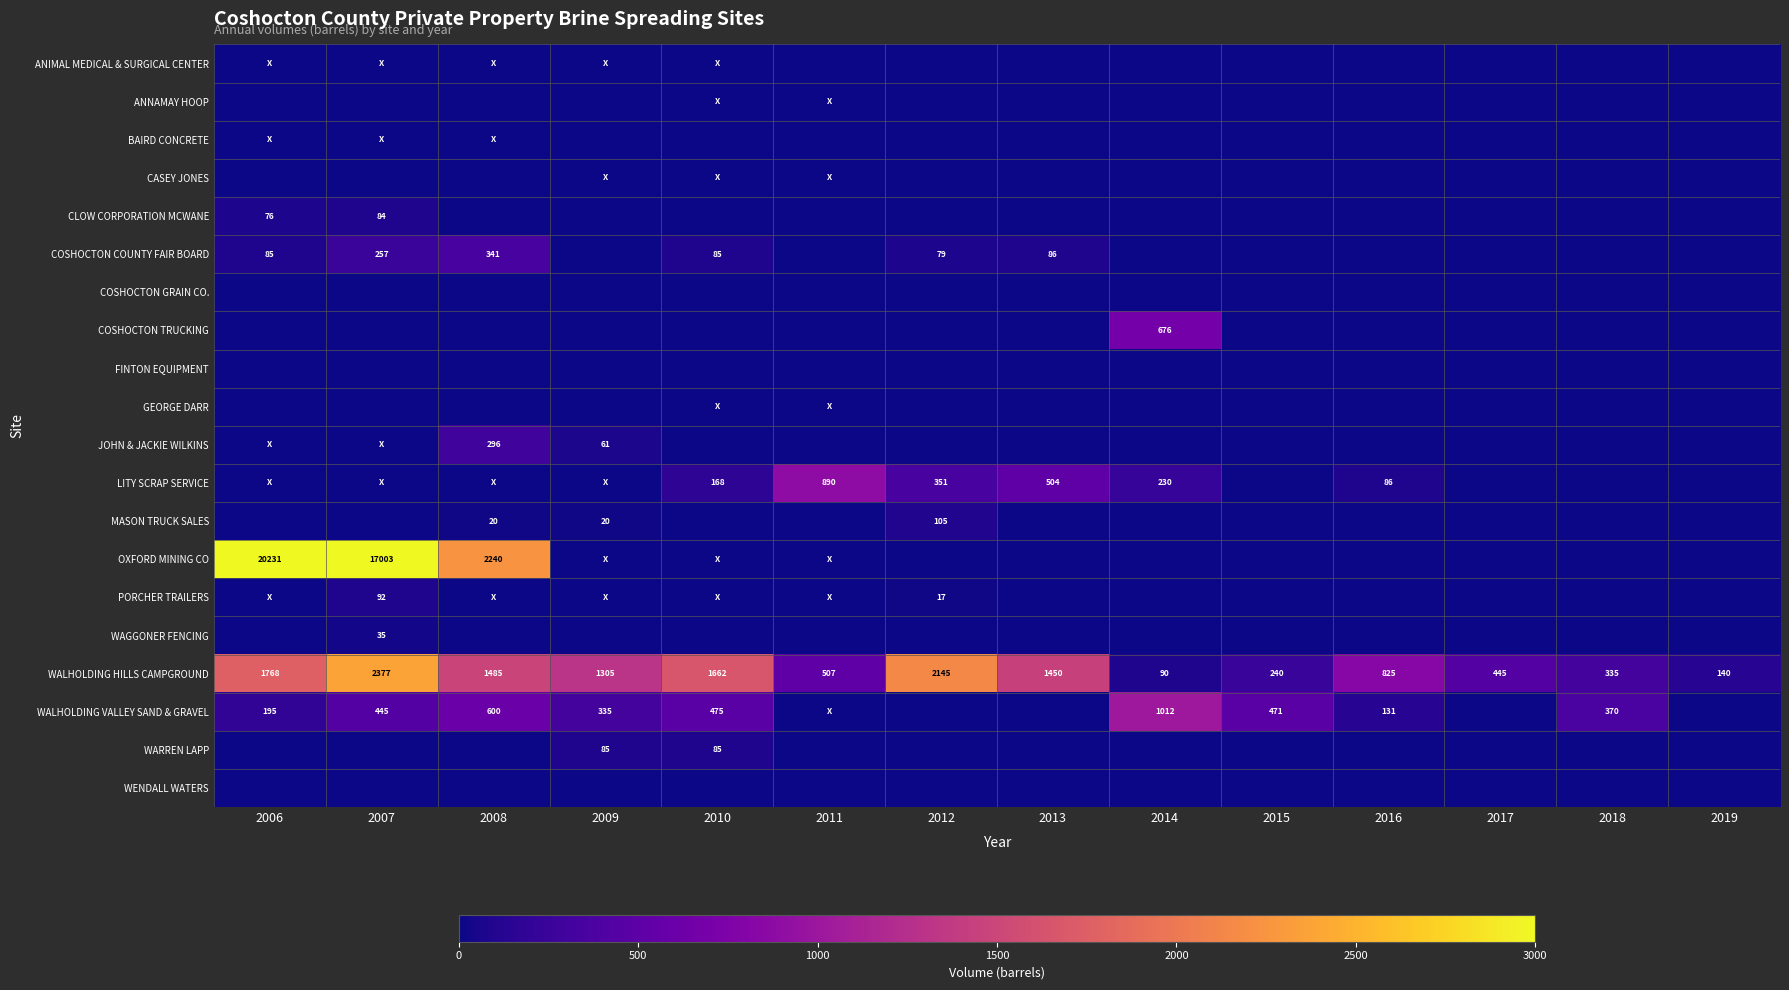

Which category has the lowest value in the WALHOLDING HILLS CAMPGROUND series?

2014